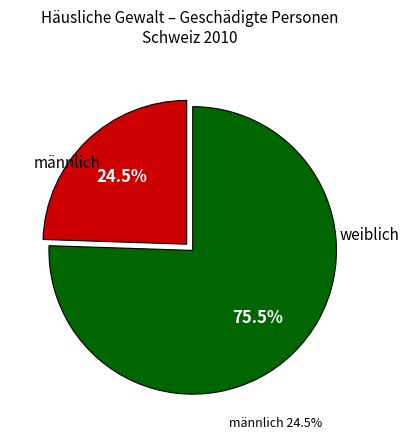

Do weiblich and männlich together represent more than half of the pie?

Yes